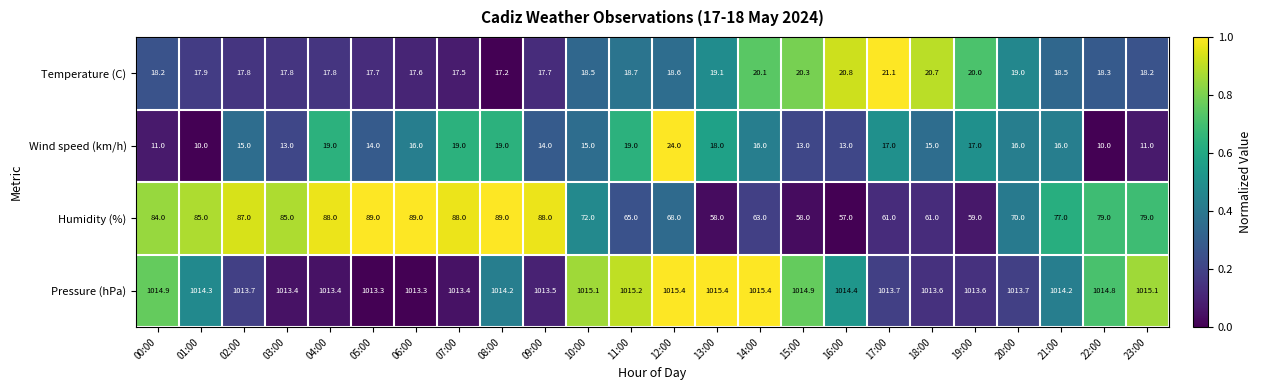

At how many categories does at least one series exceed 207?

24